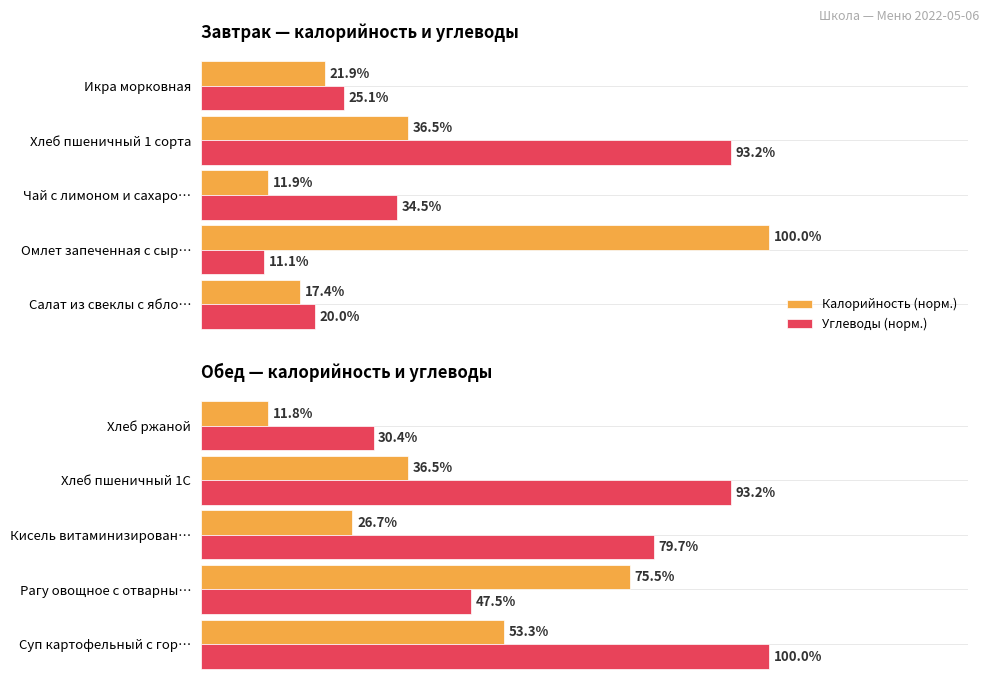

Does the chart contain any negative values?

No